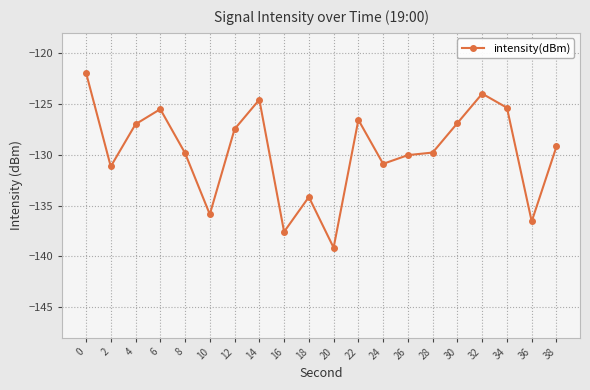

At which category does the data reach its first local valley?

2